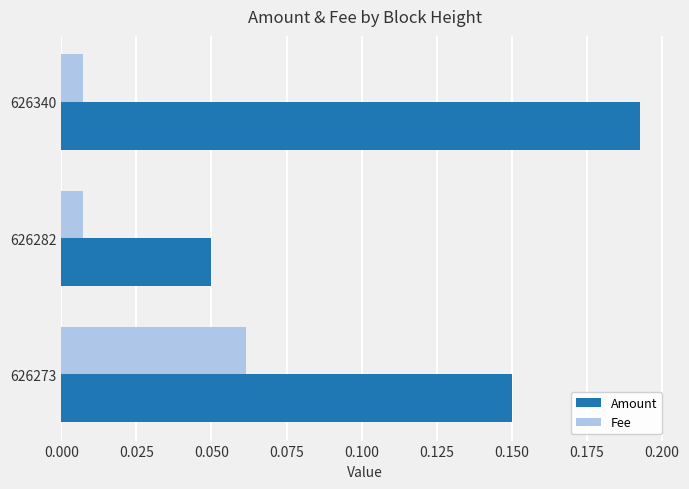

Count the Fee values in the range 0 to 1.

3